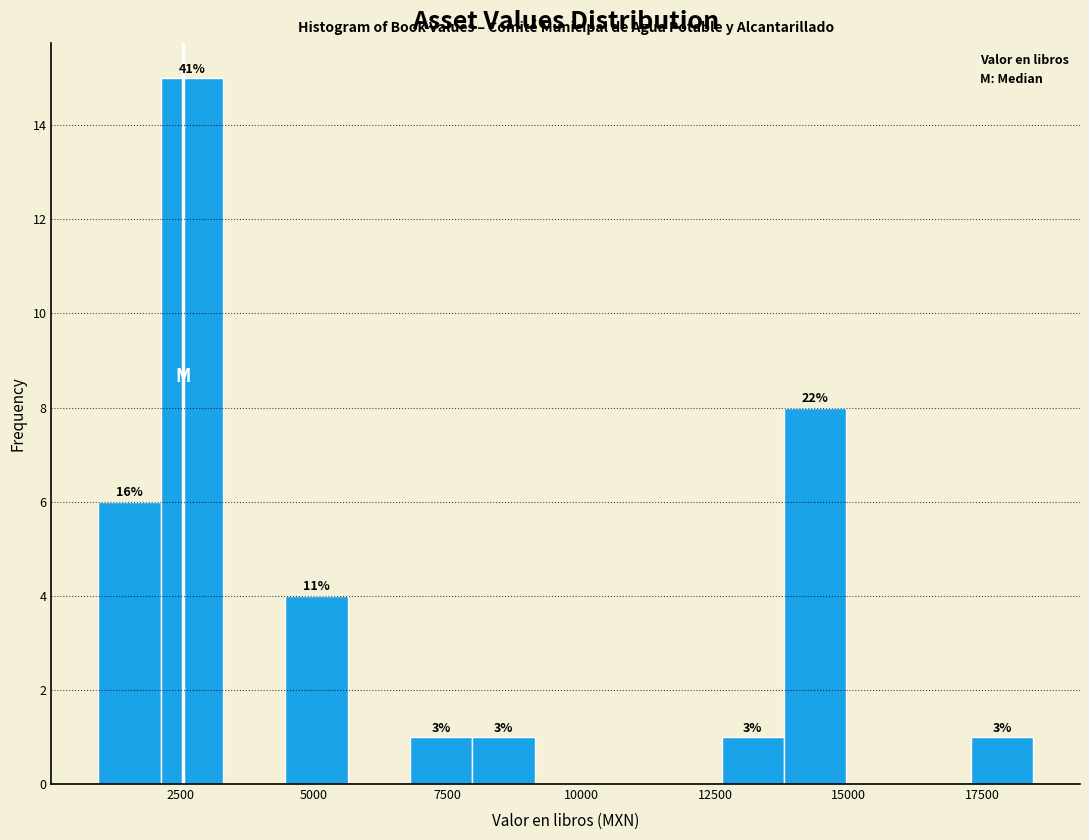

Read against the x-axis, roughly where is the centre of the tallest bar?

2500